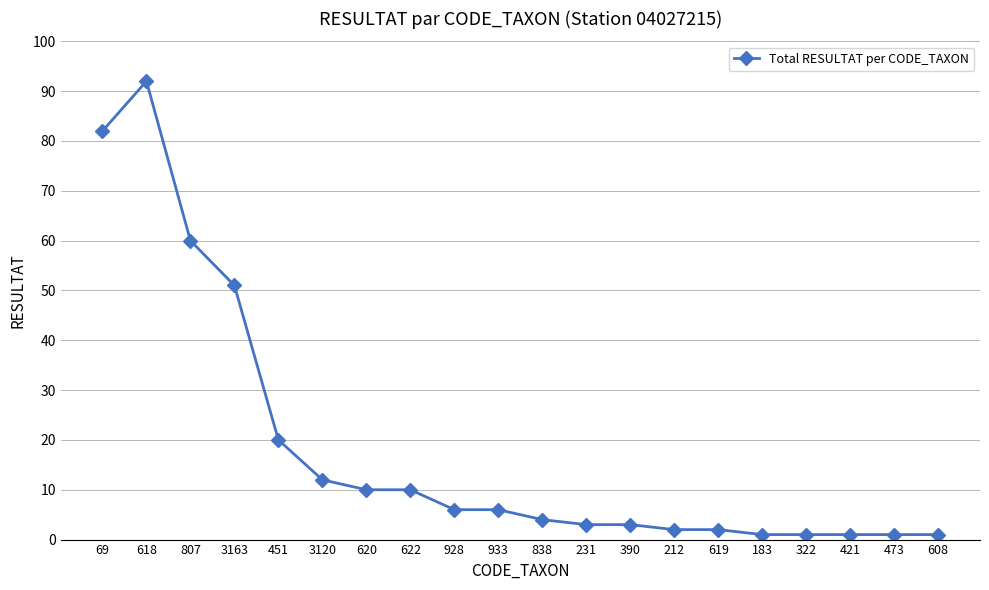

What is the difference between the maximum and minimum values?

91